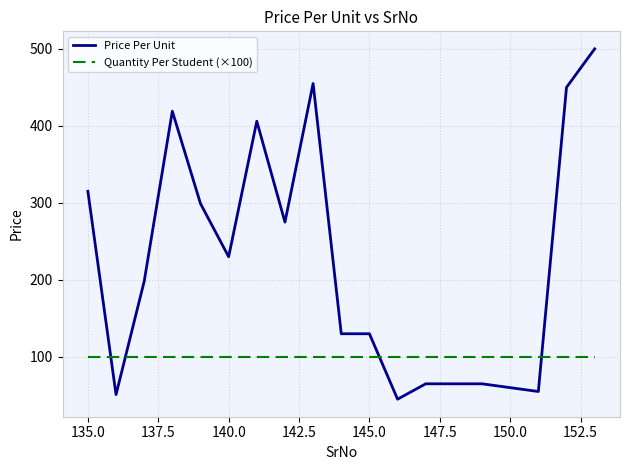

At how many categories does at least one series exceed 459?

1